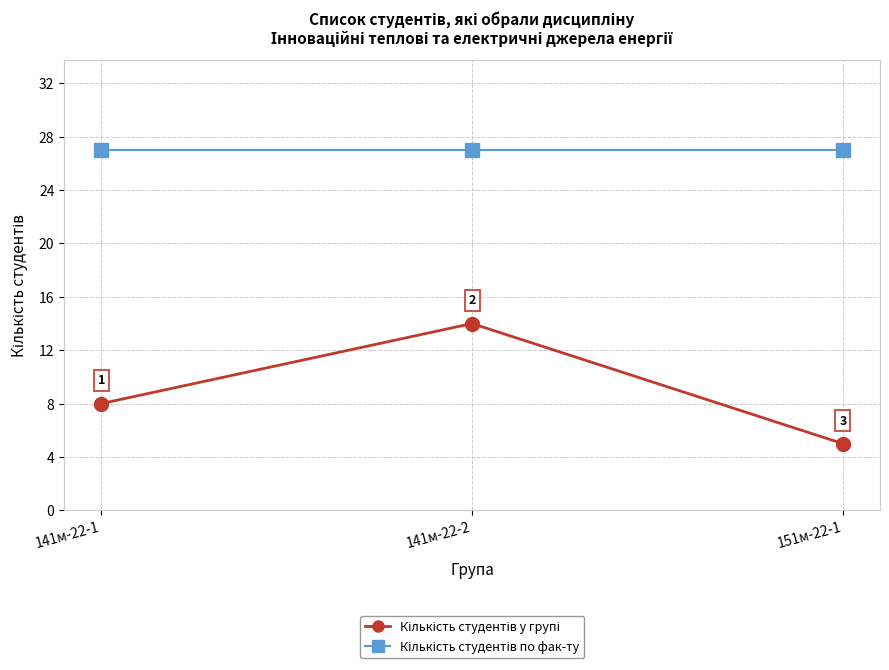

What is the greatest value displayed?

27